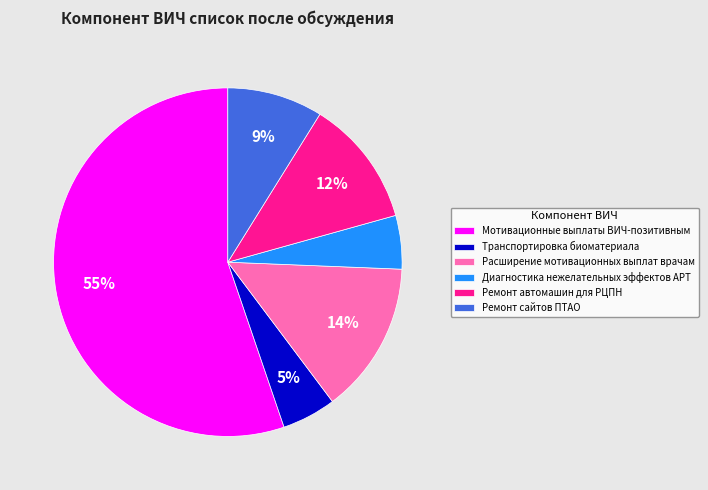

Count the number of slices in the pie.

6